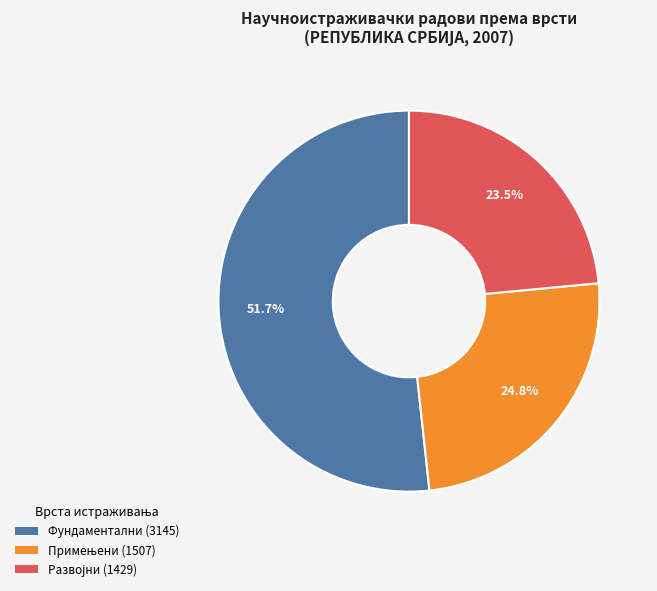

How many slices are in this pie chart?

3